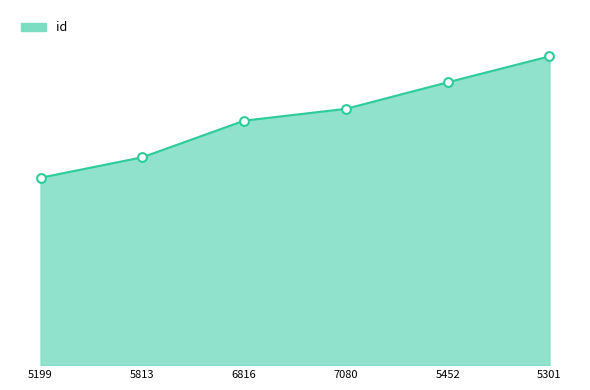

What is the ratio of the value at 5199 to the value at 5301?

0.6